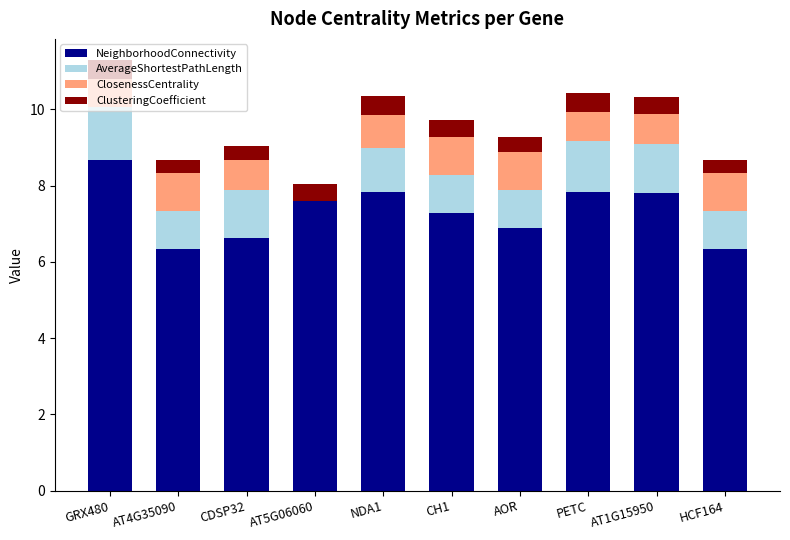

How many series are shown in this chart?

4